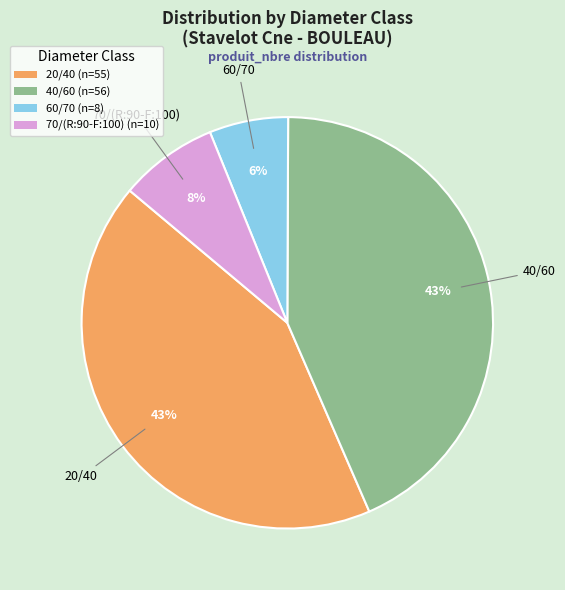

Which has a higher value, 20/40 or 60/70?

20/40